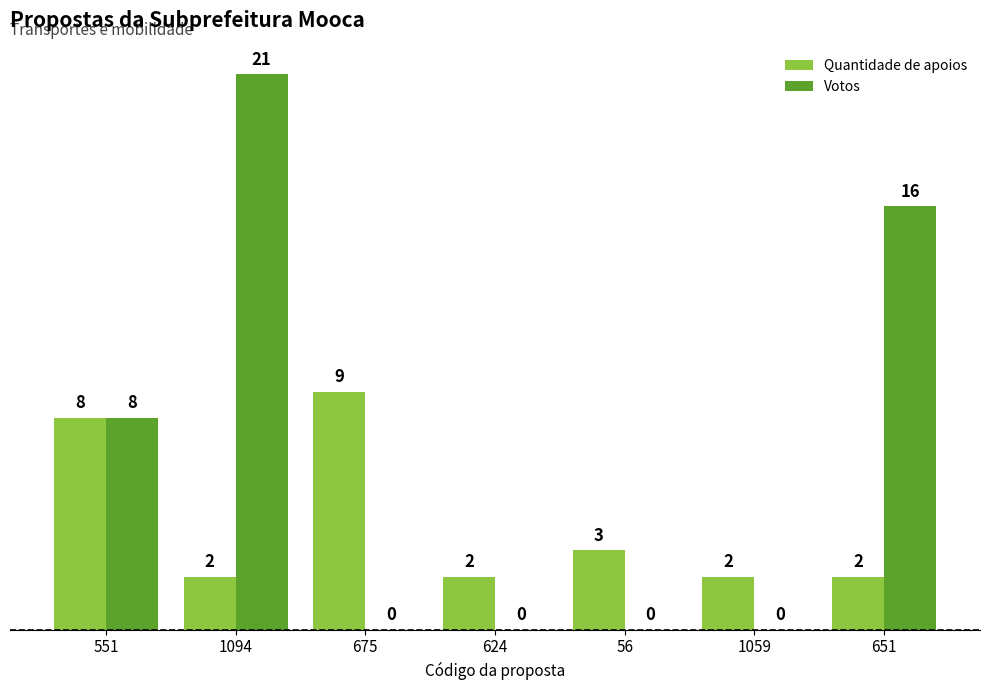

What is the total value across all series at 675?

9